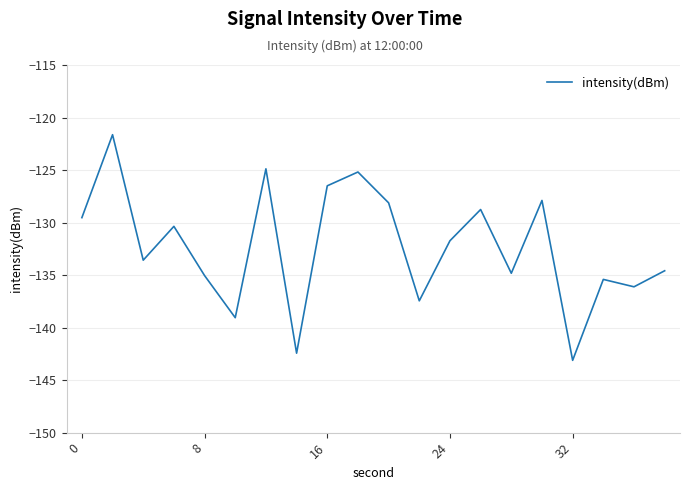

What is the difference between the maximum and minimum values?

21.5